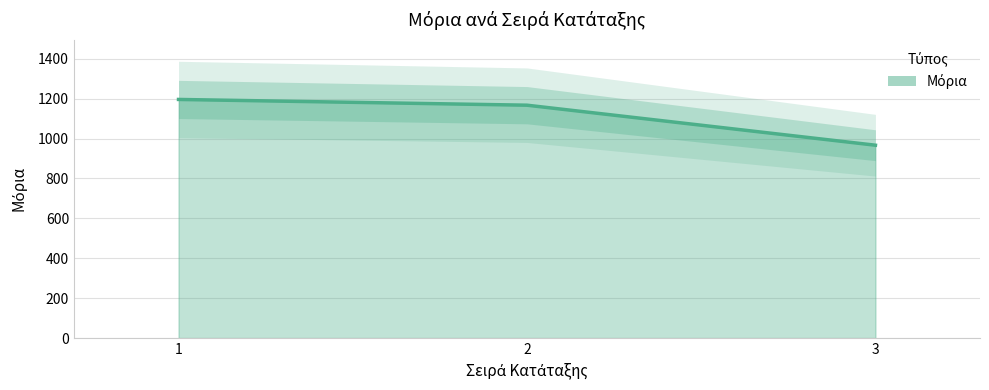

Read the value at 3.

966.6